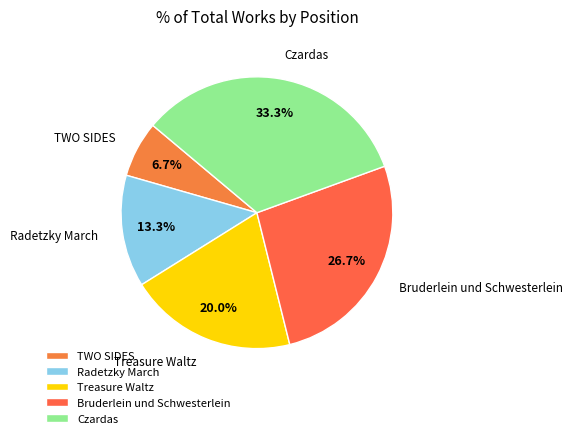

How many slices are in this pie chart?

5